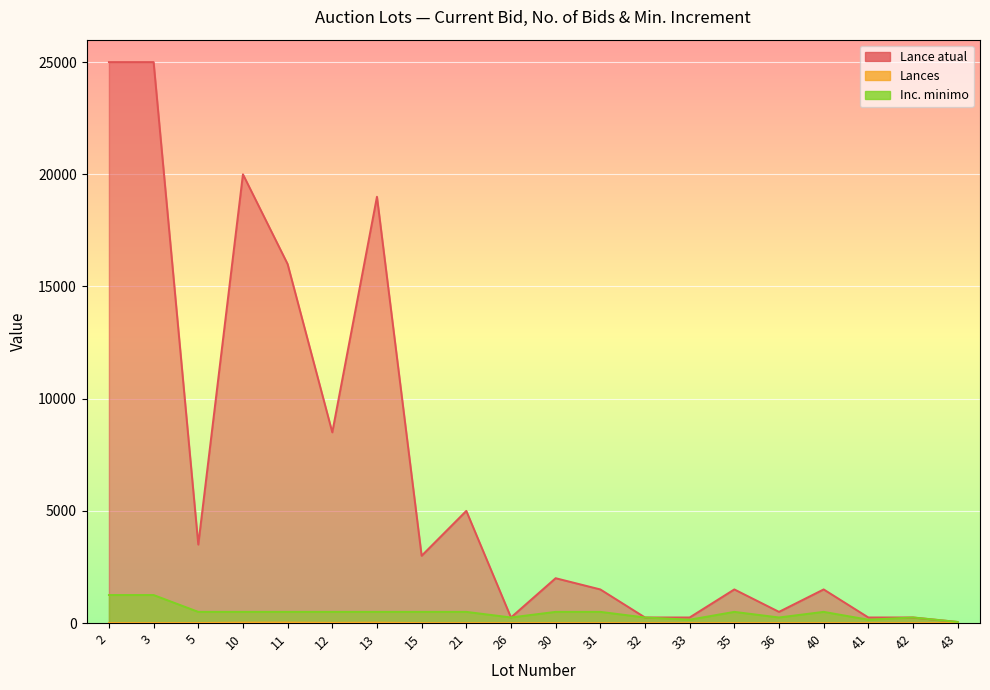

What is the value of the Inc. minimo point at the 11th from the left?

500